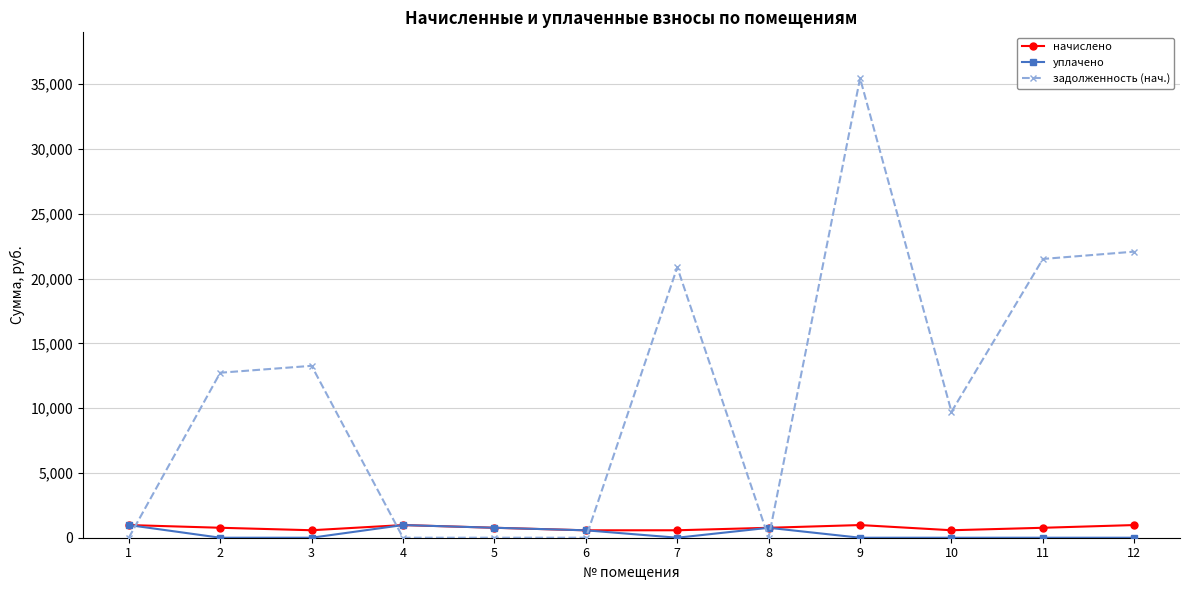

Count the number of categories in the chart.

12